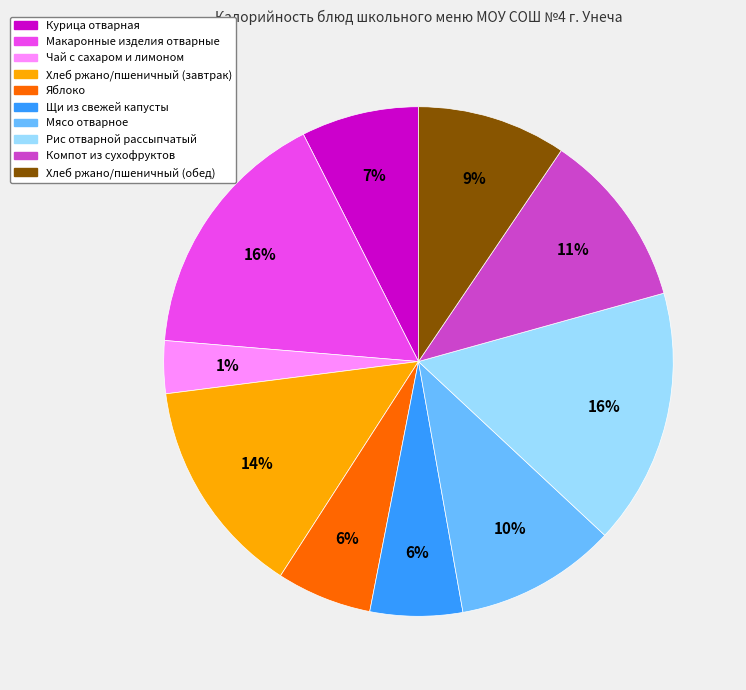

Does any single category account for the majority?

No